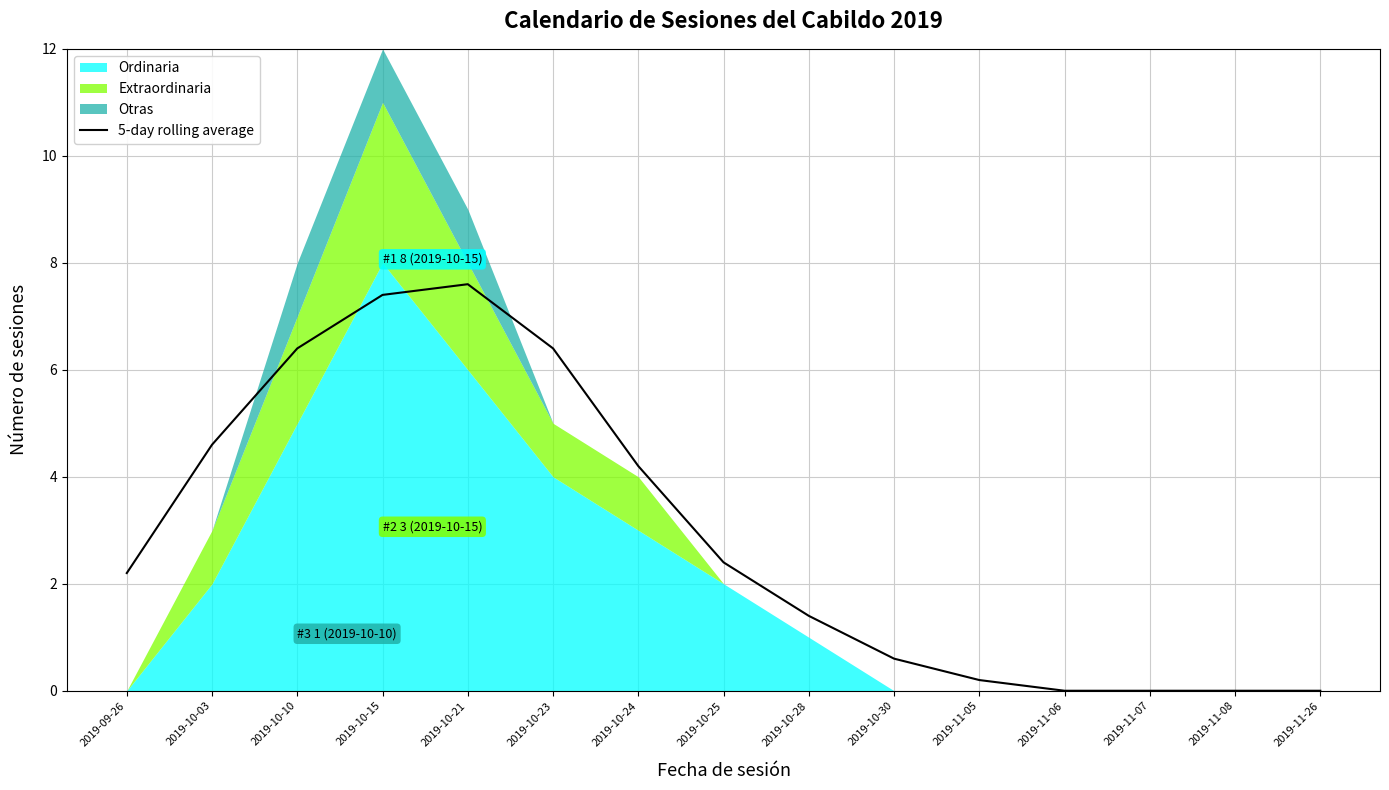

What position from the left is 2019-10-23?

6